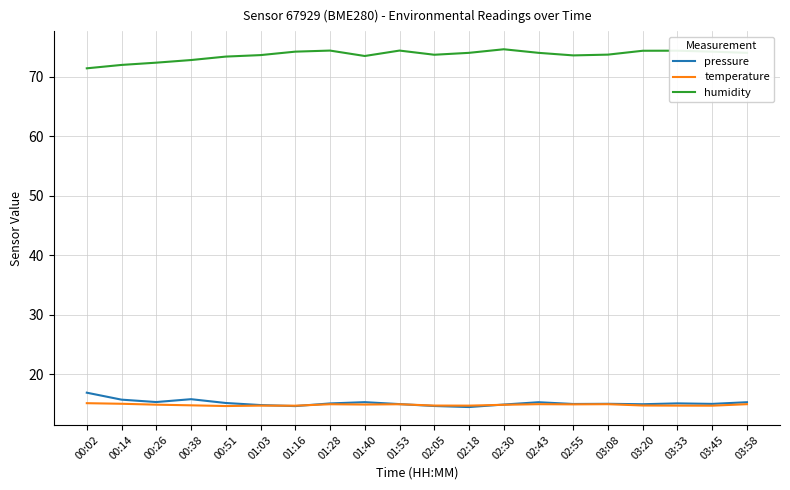

What is the difference between the highest and lowest values at 00:51?

58.7